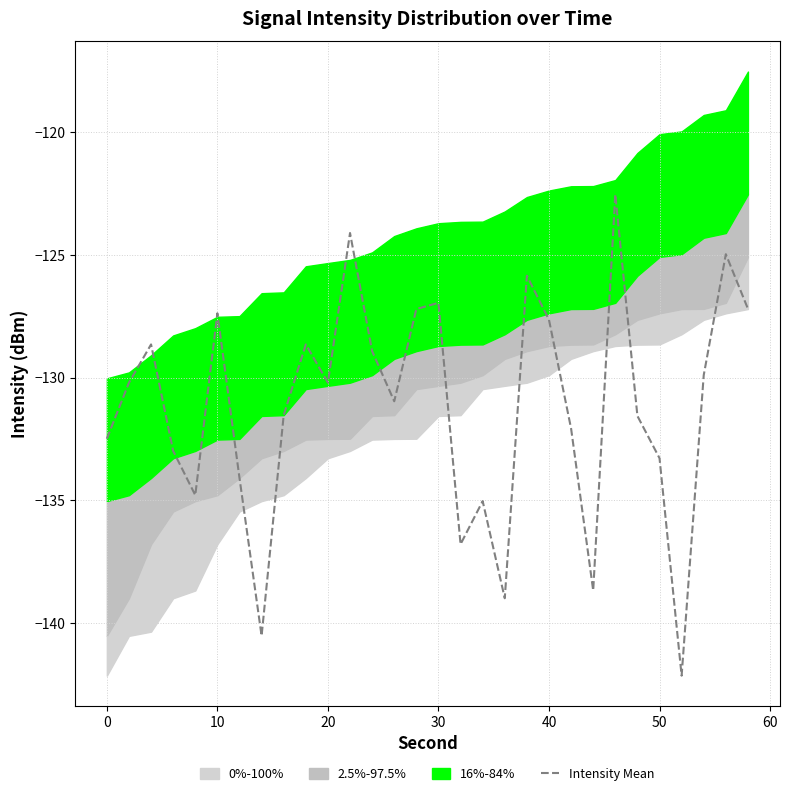

Is it true that the value at 23 is -183.4?

False